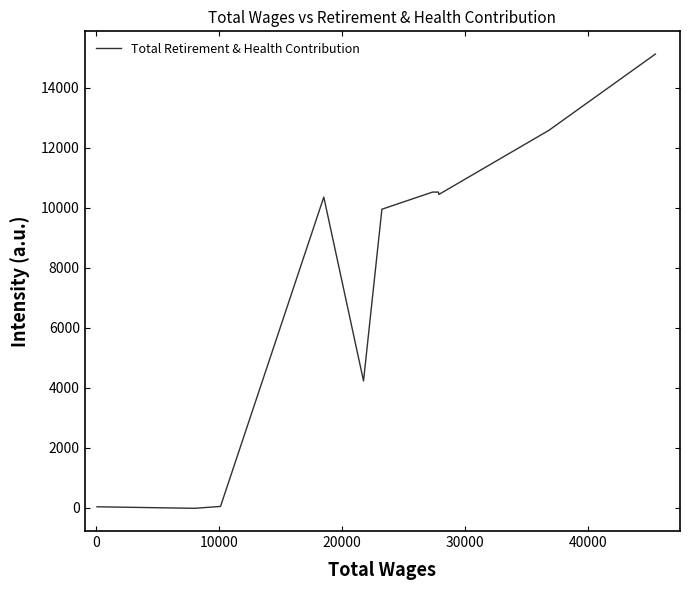

What is the greatest value displayed?

15126.9